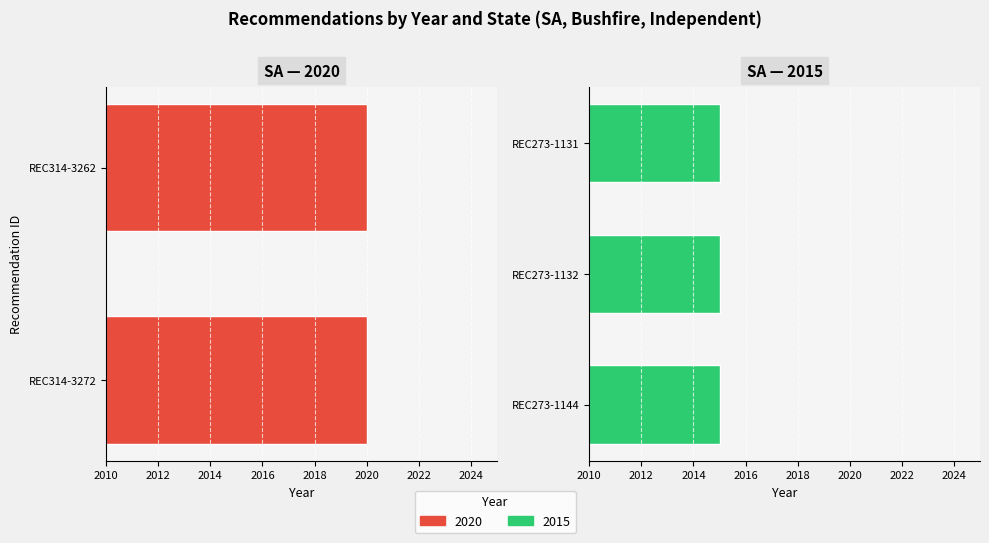

What is the label of the 1st bar from the right?

REC273-1131